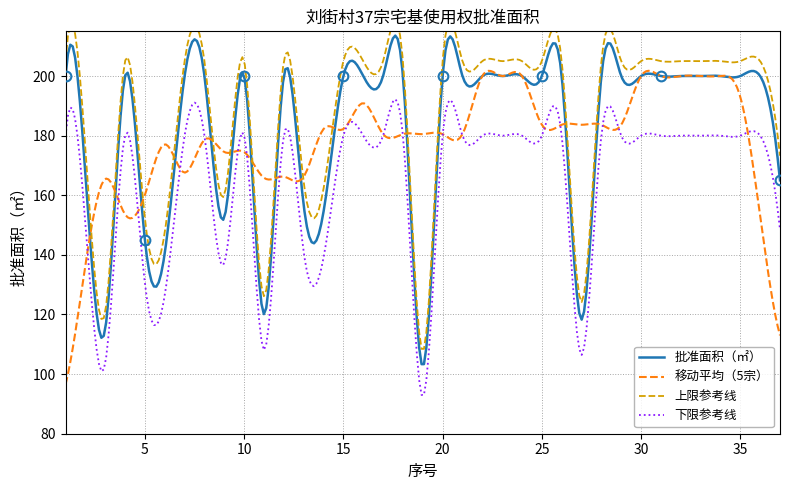

What is the value of the 27th point from the left?

118.3